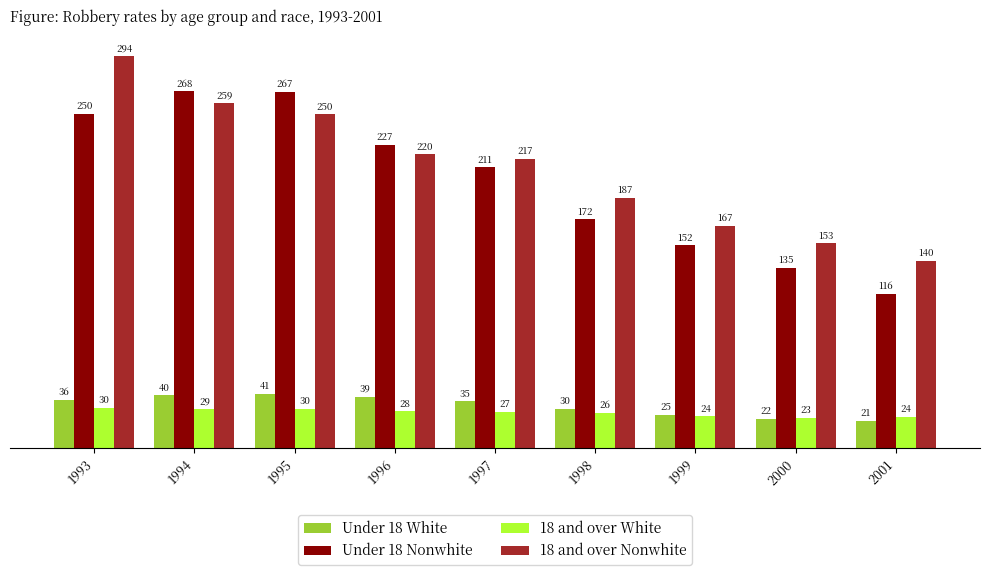

Which category has the highest value across all series?

1993